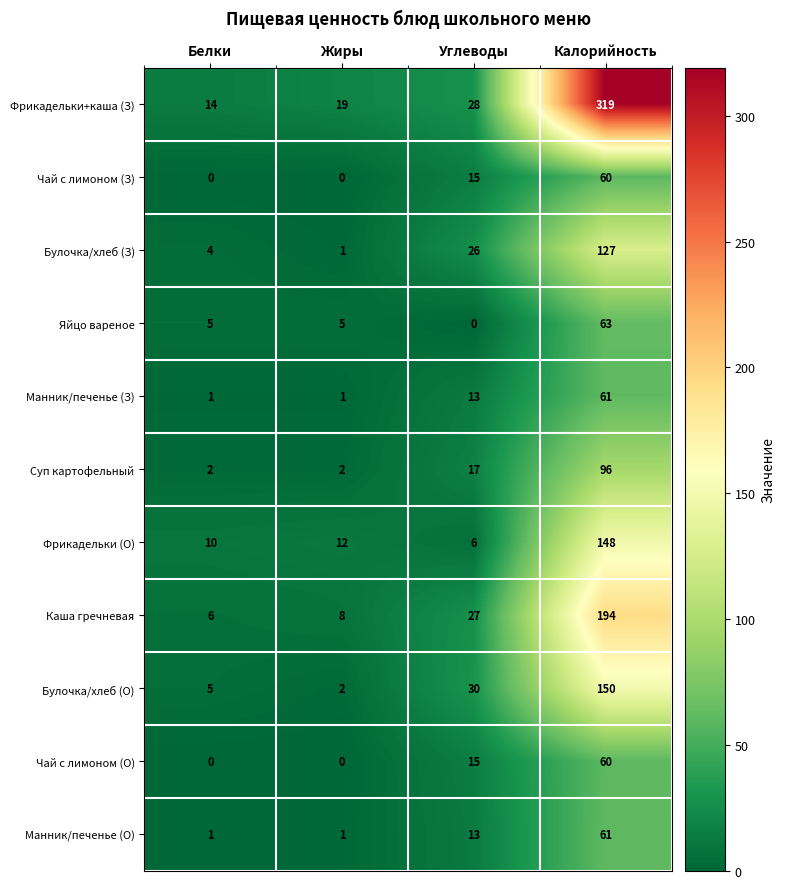

What is the sum of the Каша гречневая values at Углеводы and Жиры?

35